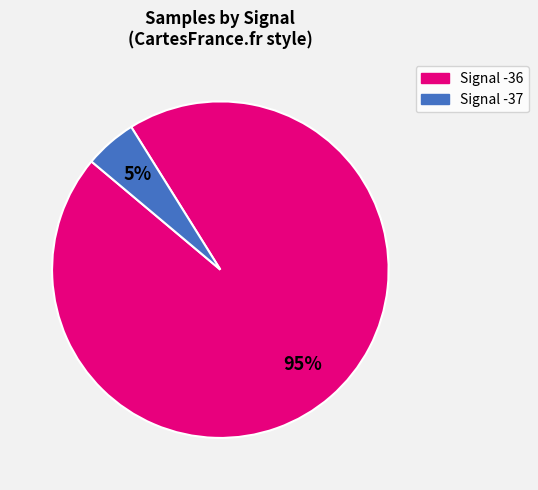

To the nearest percent, what is the average slice percentage?

50%